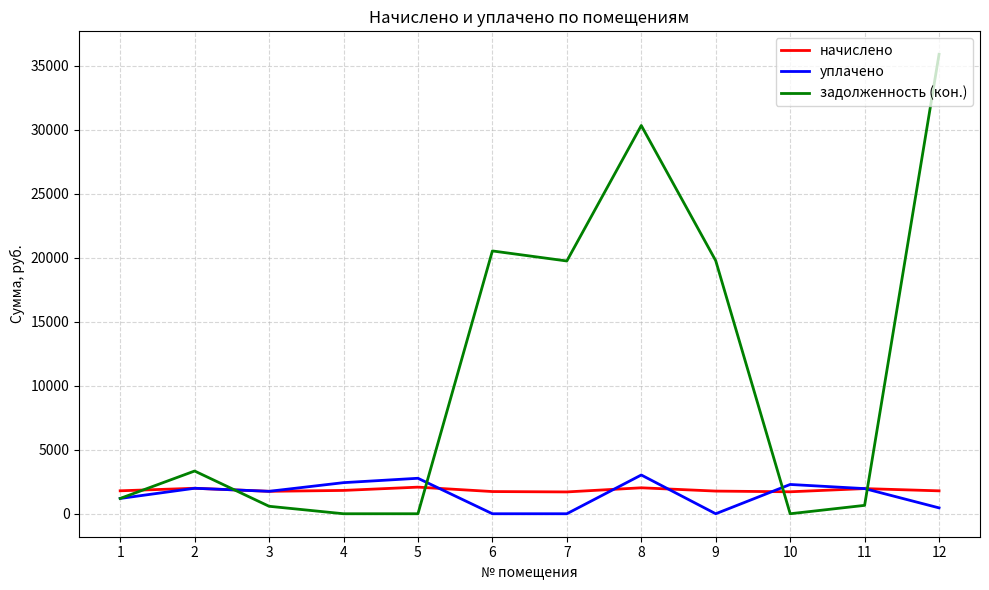

The value of начислено at 3 is 1752.4. True or false?

True